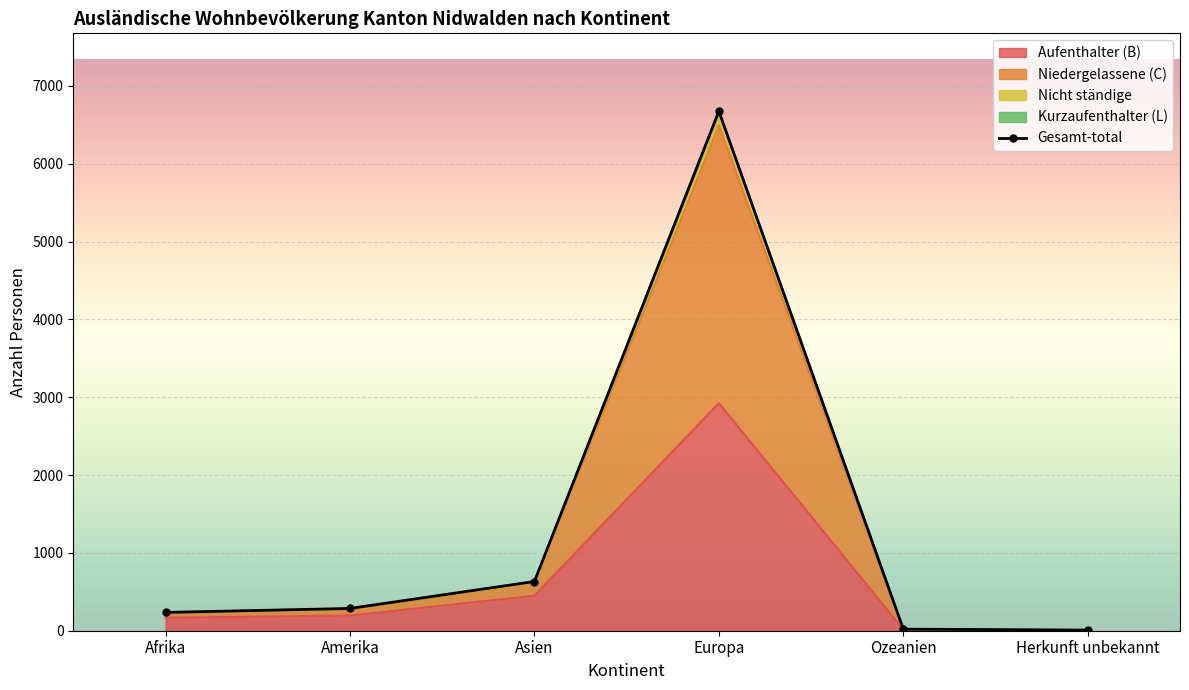

True or false: the data has more than 0 interior local peaks.

True